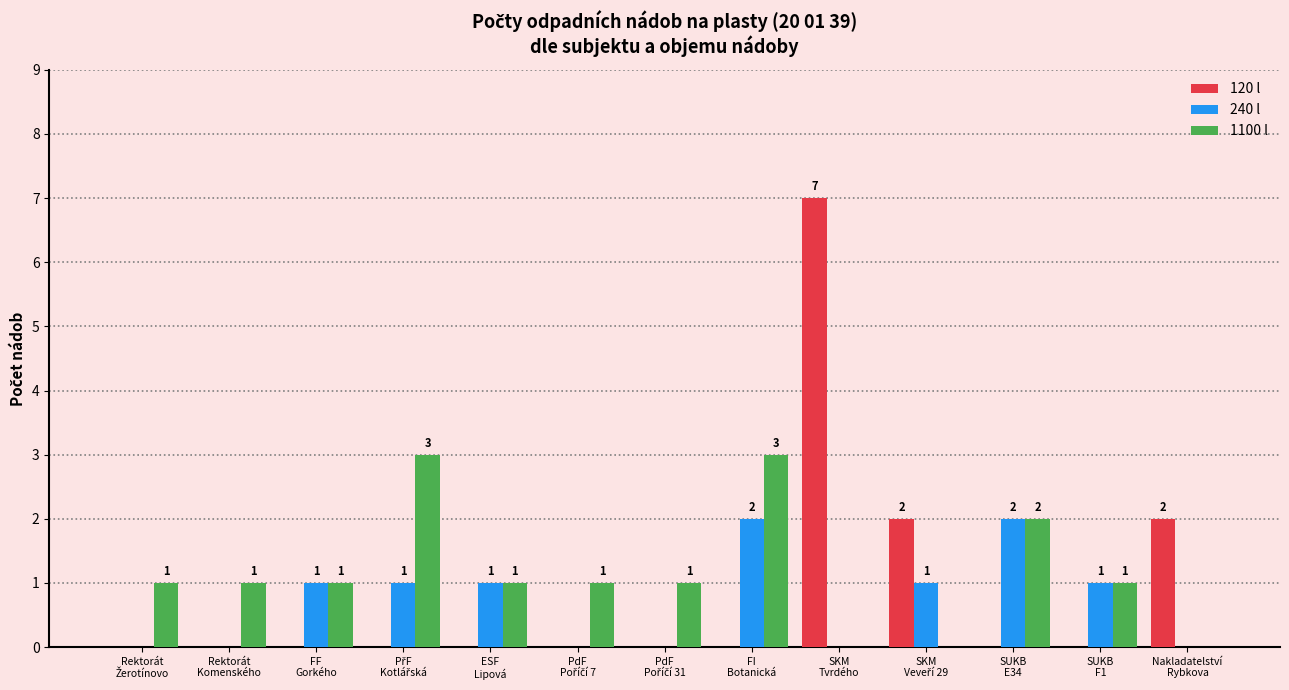

Which series has the largest total across all categories?

1100 l